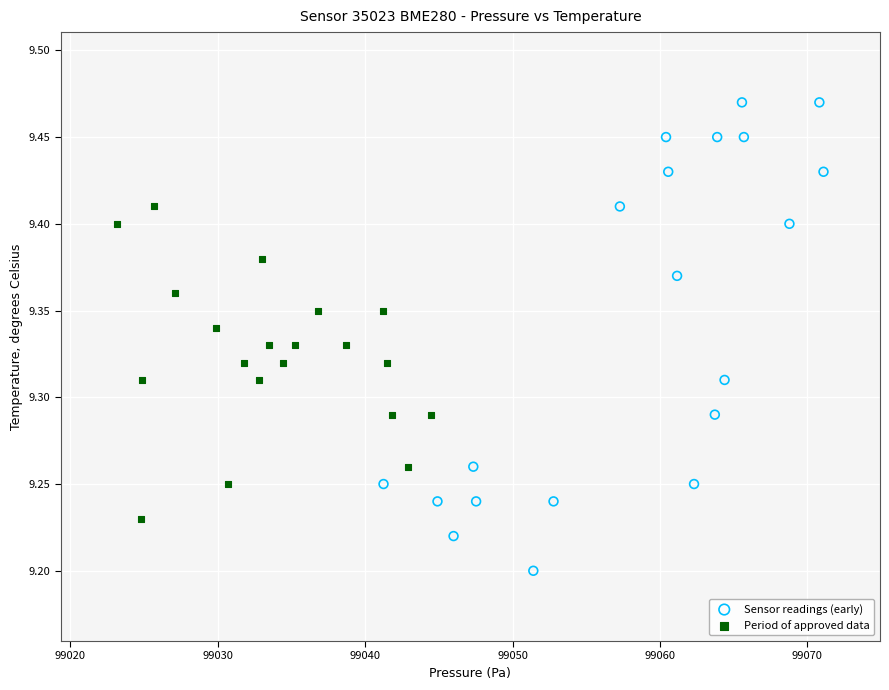

Which series has the largest Y range (max minus min)?

Sensor readings (early)